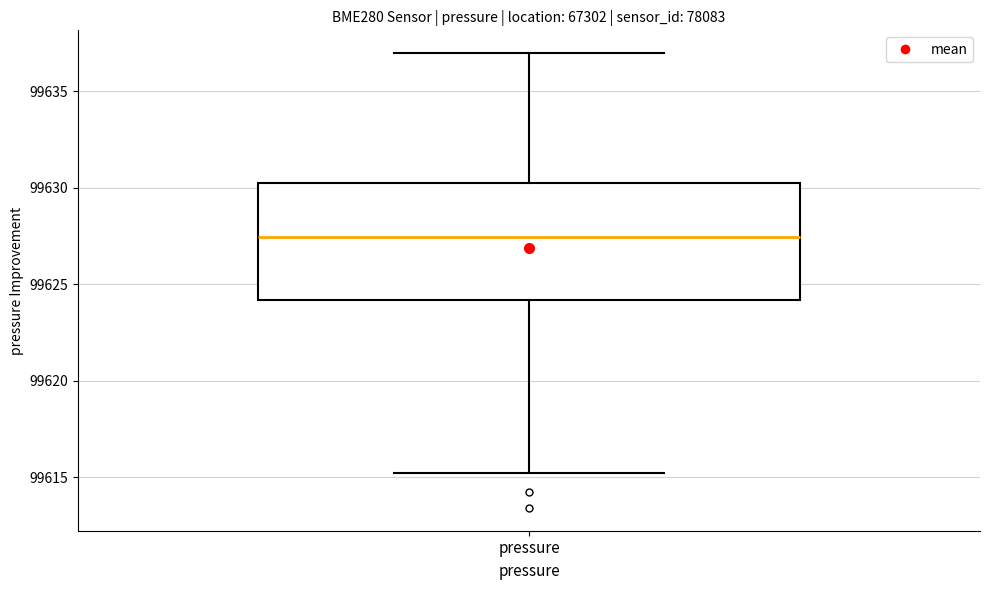

Transcribe this box plot: give where the median line is, the range the box spans, and where the two whiskers end, as read against the y-axis. The values are not printed on the chart, so give them approximately, as read against the axis.

median 99627.5, box 99624.0 to 99630.0, whiskers 99615.0 to 99637.0